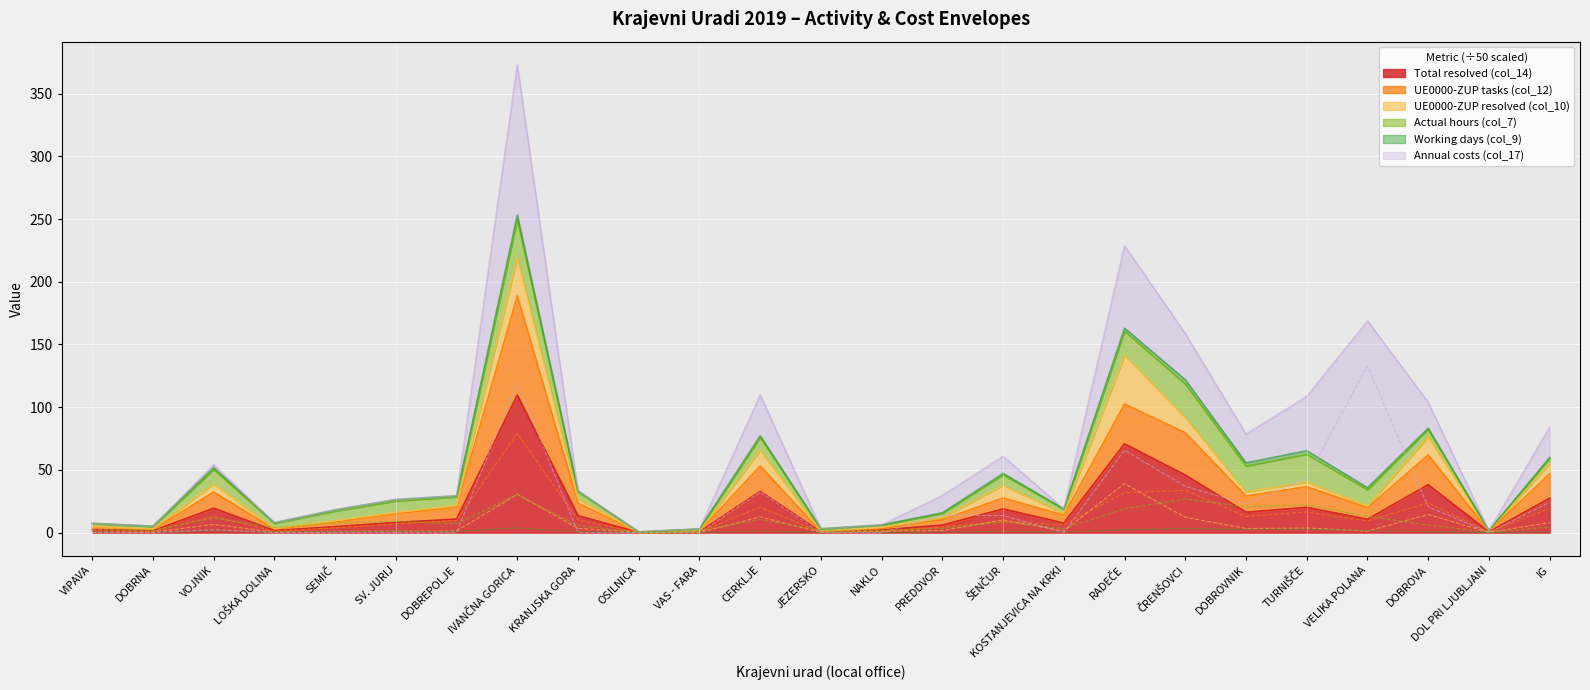

True or false: Annual costs (col_17) and Actual hours (col_7) cross at least once.

True